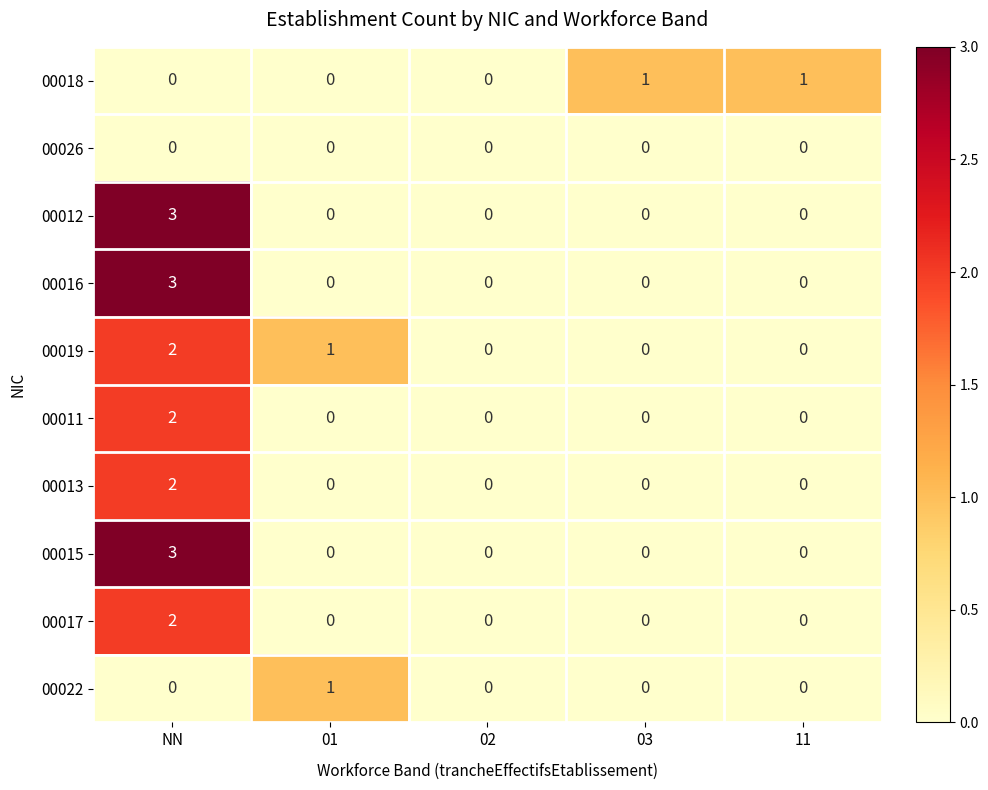

The 00013 series shows 0 at 03. True or false?

True